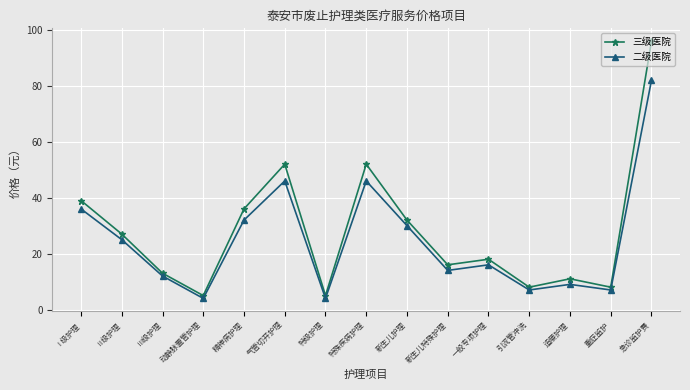

True or false: 三级医院 and 二级医院 intersect in this chart.

False